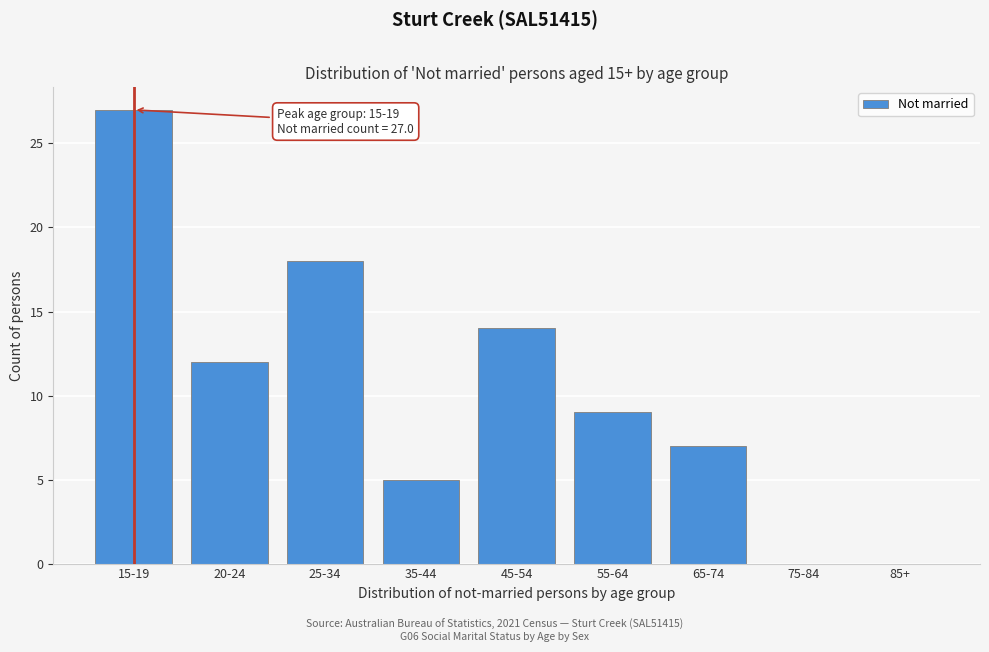

Reading left to right, list all the values displayed in this chart.

15-19=27	20-24=12	25-34=18	35-44=5	45-54=14	55-64=9	65-74=7	75-84=0	85+=0